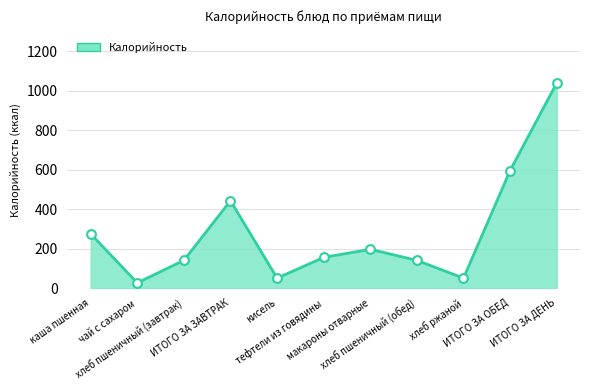

Which has a higher value, ИТОГО ЗА ЗАВТРАК or кисель?

ИТОГО ЗА ЗАВТРАК